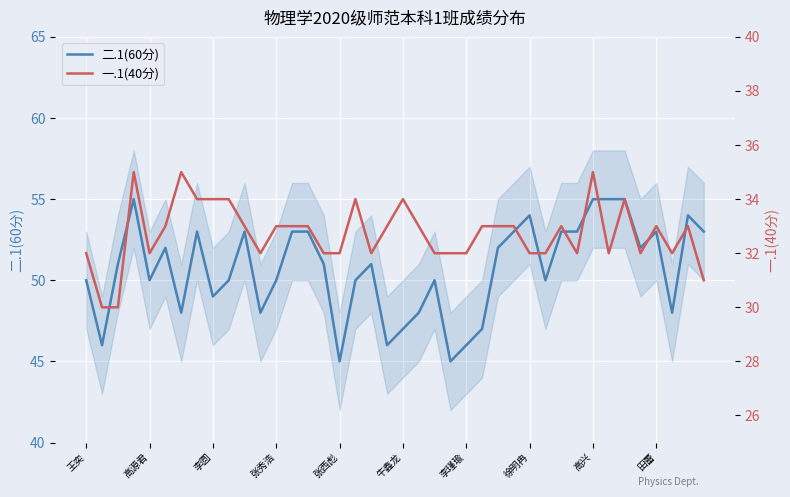

Where is 一.1(40分) nearest to the value 32?

王奕